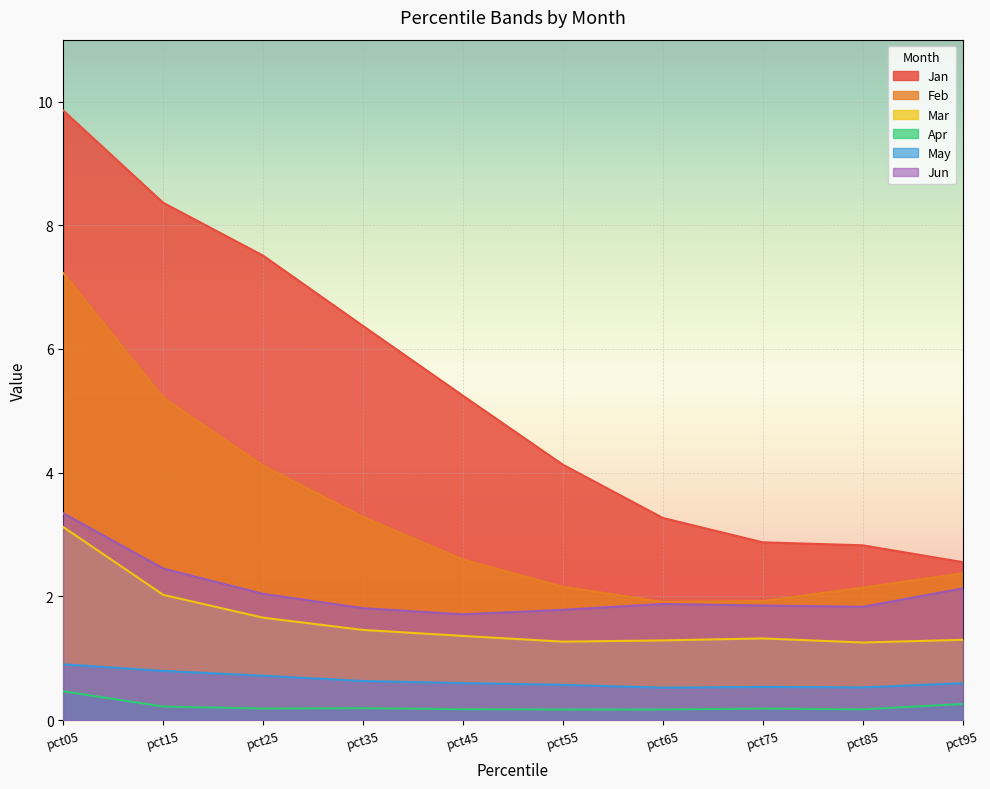

What is the maximum value shown in the chart?

9.9